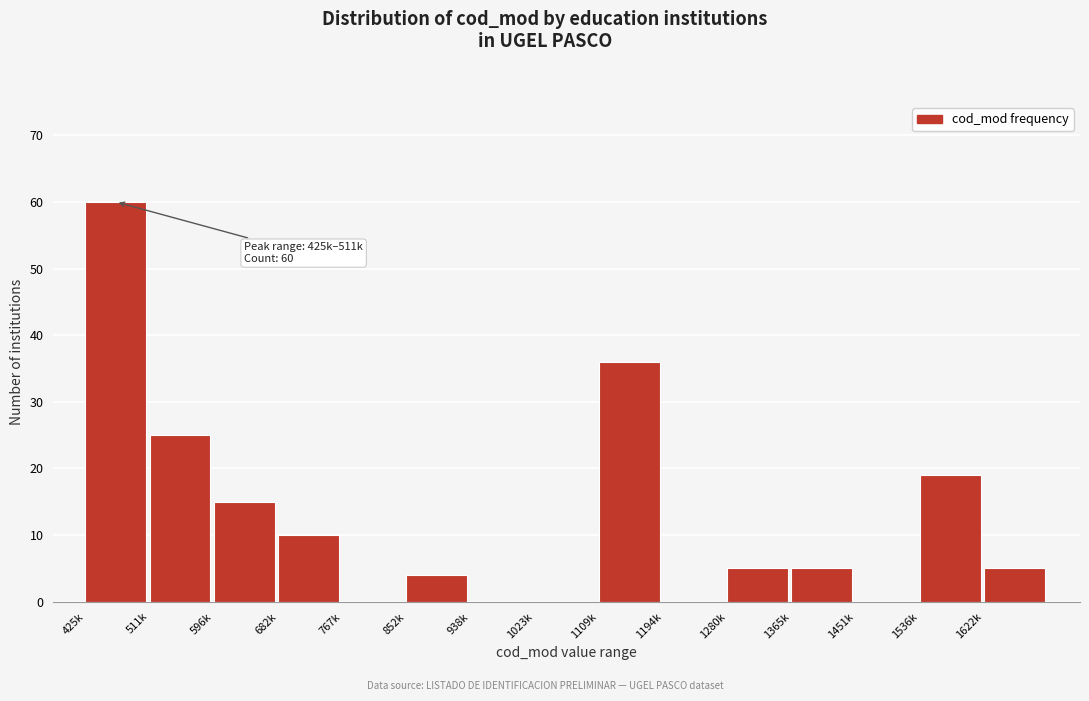

Reading left to right, extract all data points from this chart.

425k=60	511k=25	596k=15	682k=10	767k=0	852k=4	938k=0	1023k=0	1109k=36	1194k=0	1280k=5	1365k=5	1451k=0	1536k=19	1622k=5